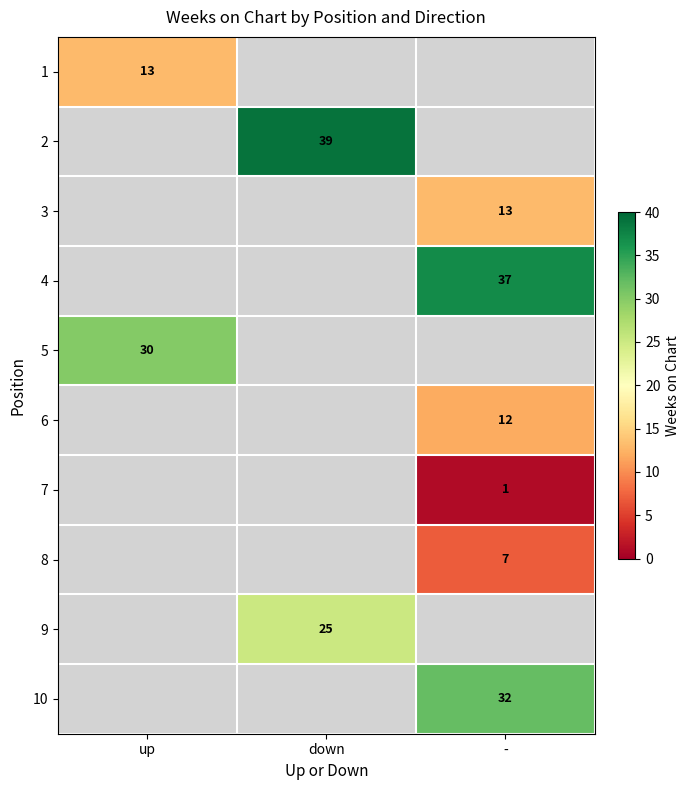

What is the maximum value shown in the chart?

39.0